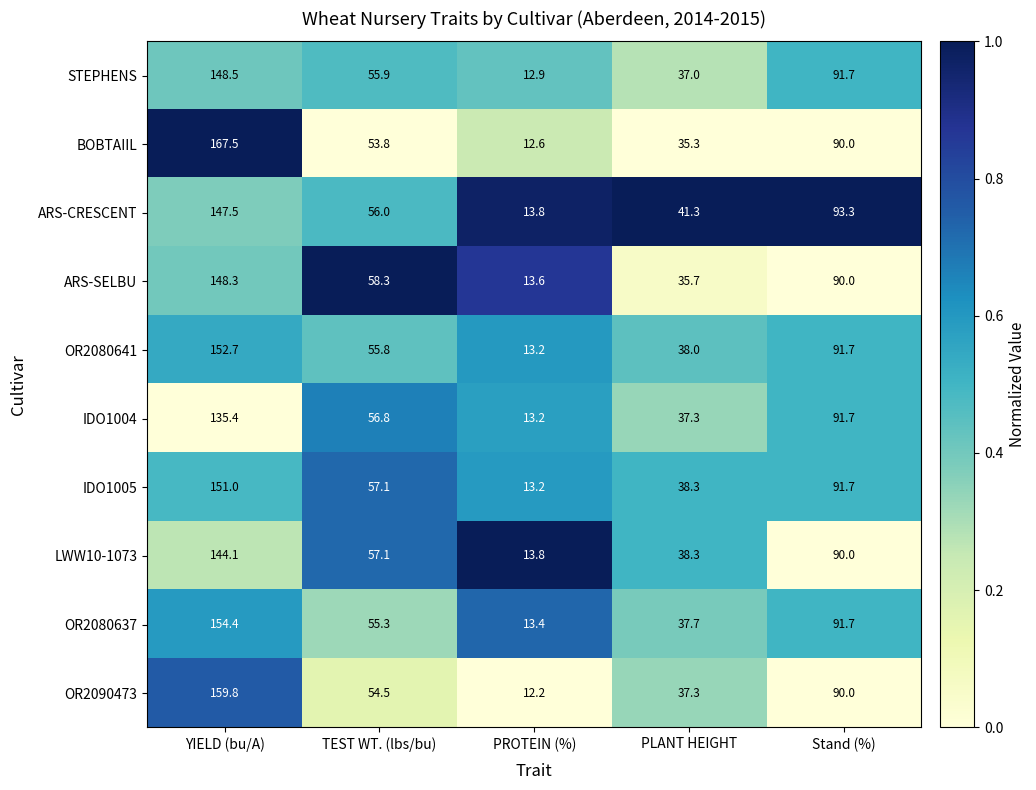

What is the difference between the maximum and minimum values in the ARS-CRESCENT series?

133.7